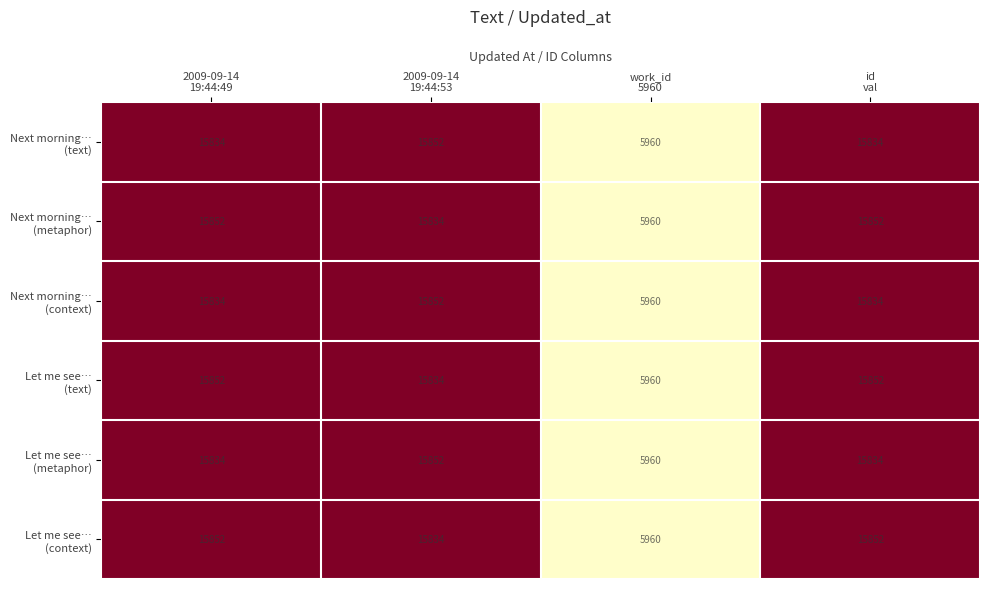

What is the smallest value displayed?

5960